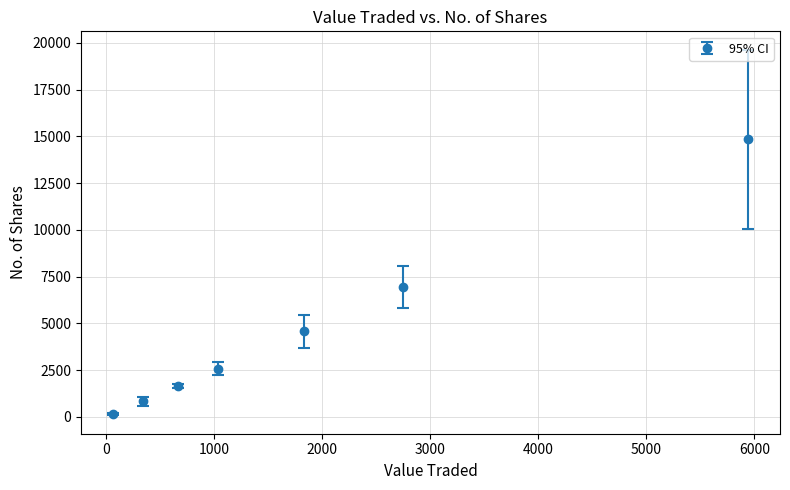

True or false: the data has more than 0 interior local peaks.

False